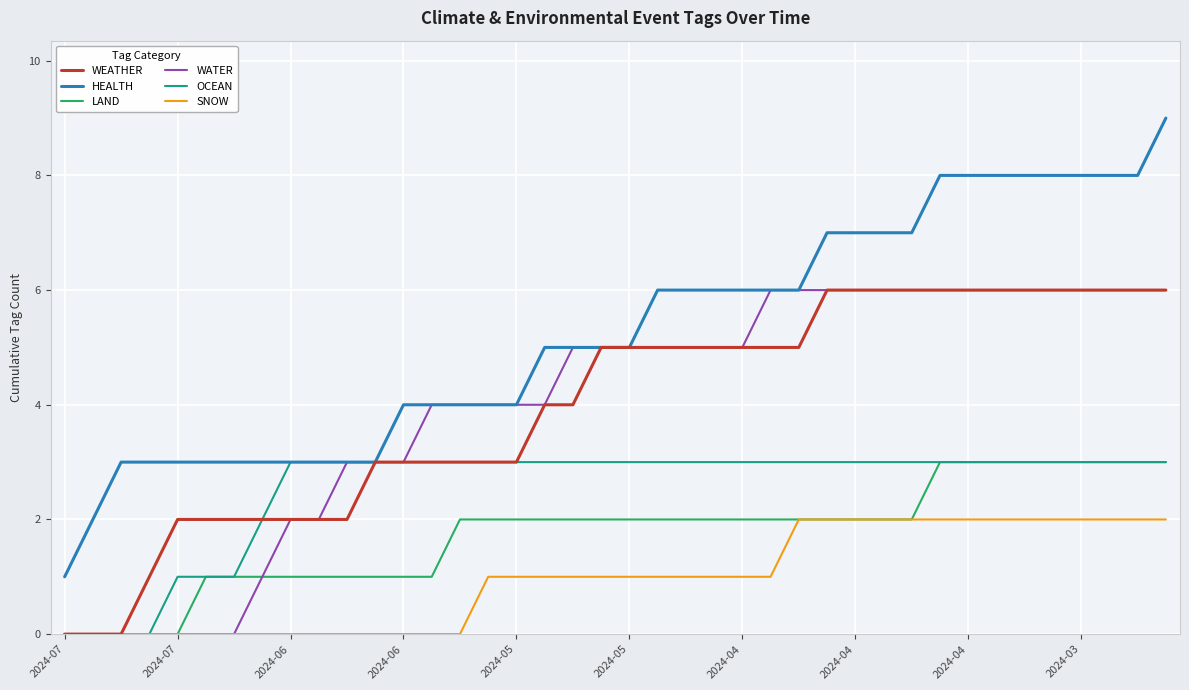

Which series has the largest total across all categories?

HEALTH